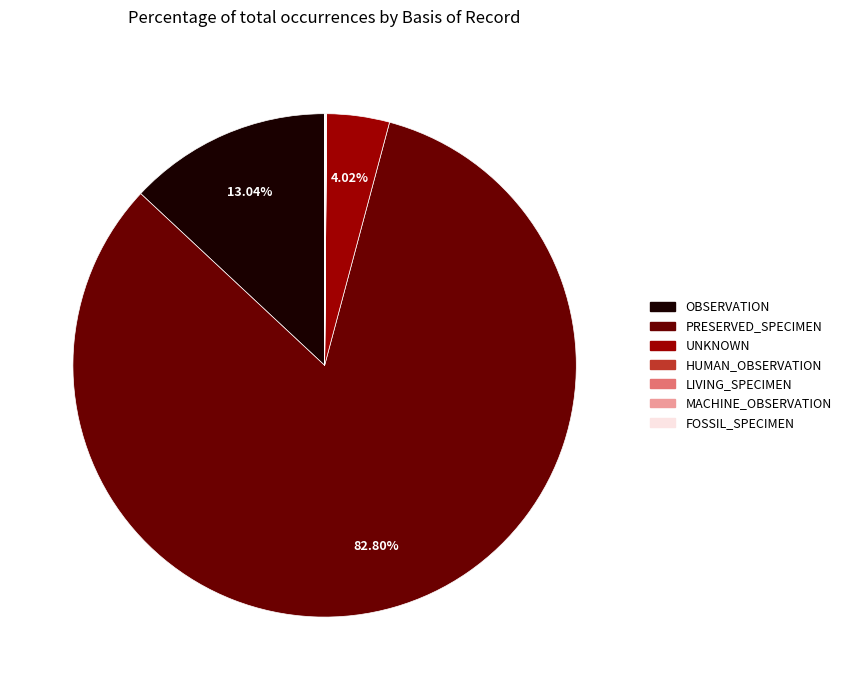

Which category accounts for the majority?

PRESERVED_SPECIMEN